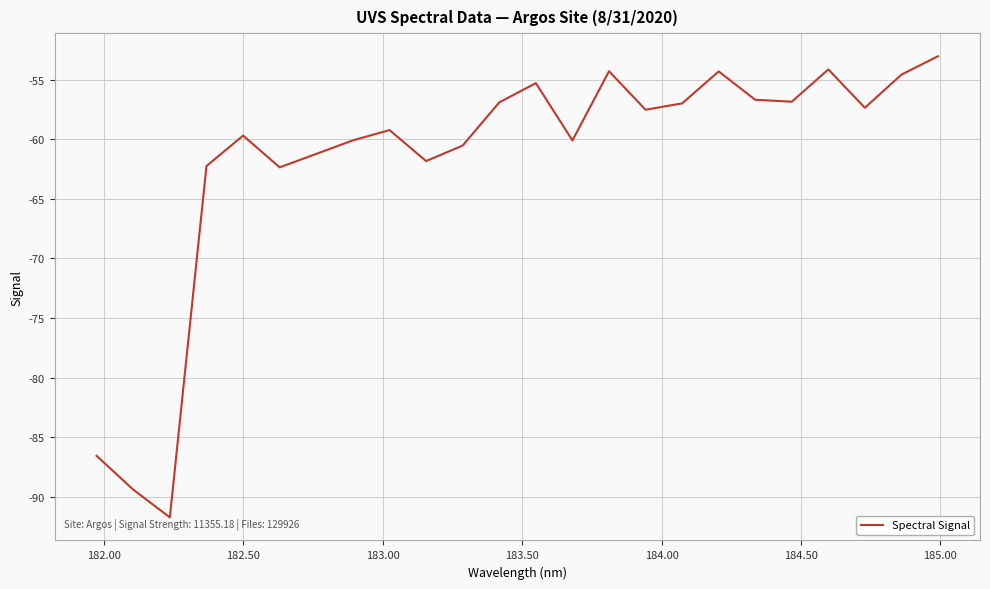

What is the maximum value shown in the chart?

-53.0